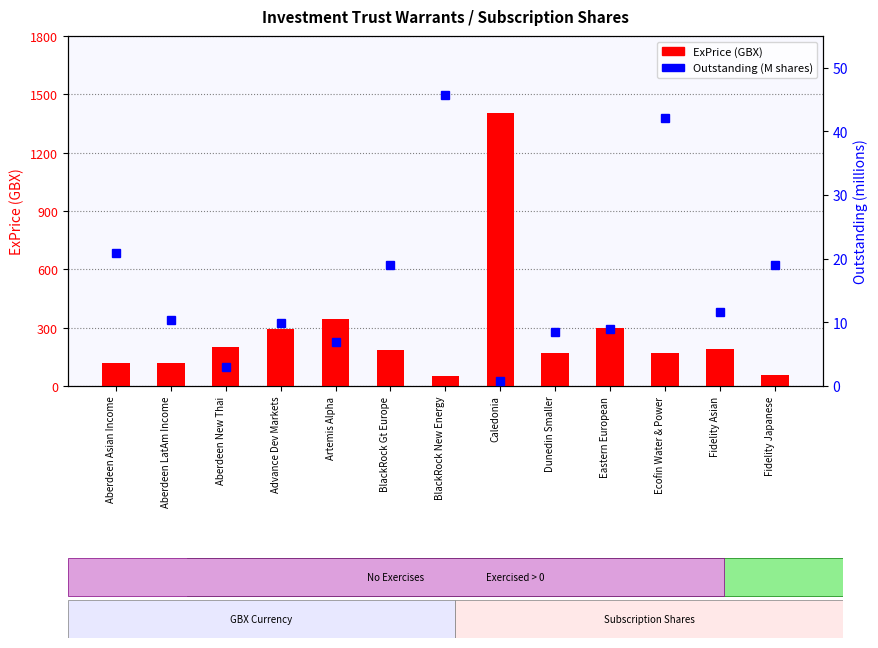

What is the label of the 5th bar from the left?

Artemis Alpha